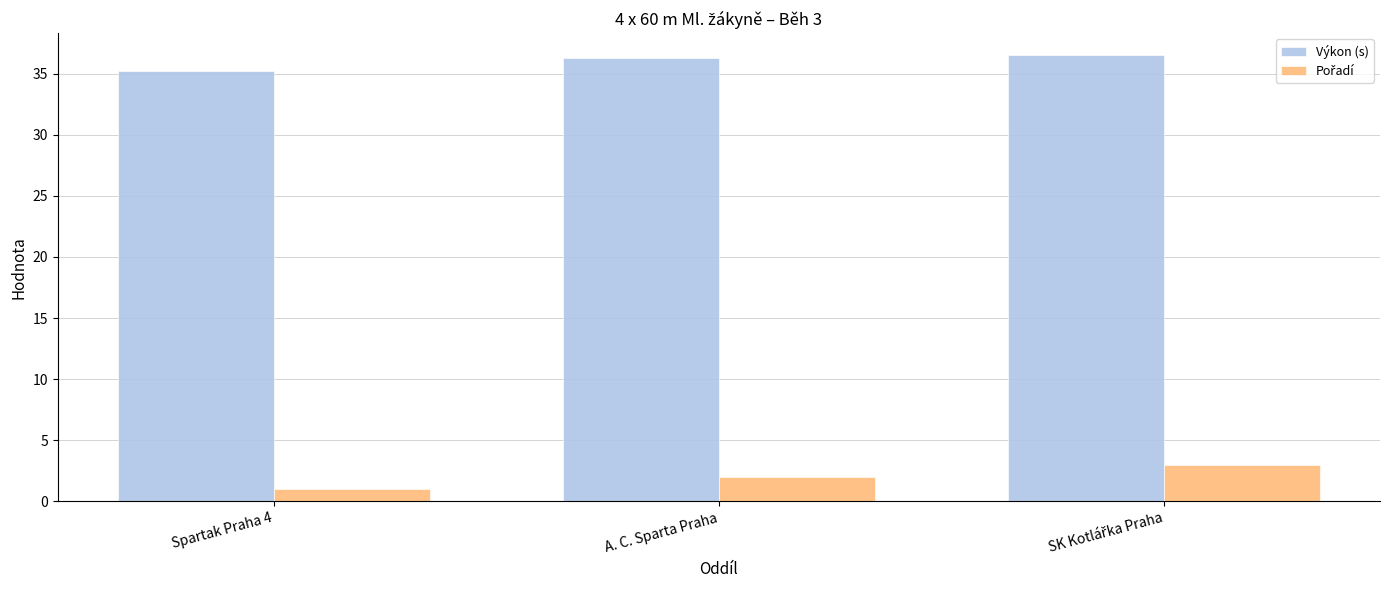

What is the total value across all series at A. C. Sparta Praha?

38.3